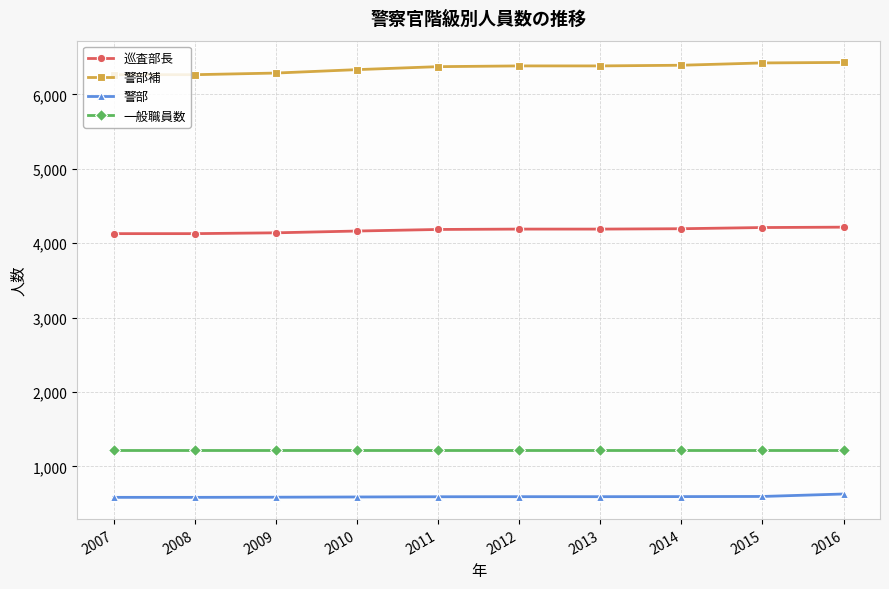

Is it true that 一般職員数 equals 1226 at 2012?

True